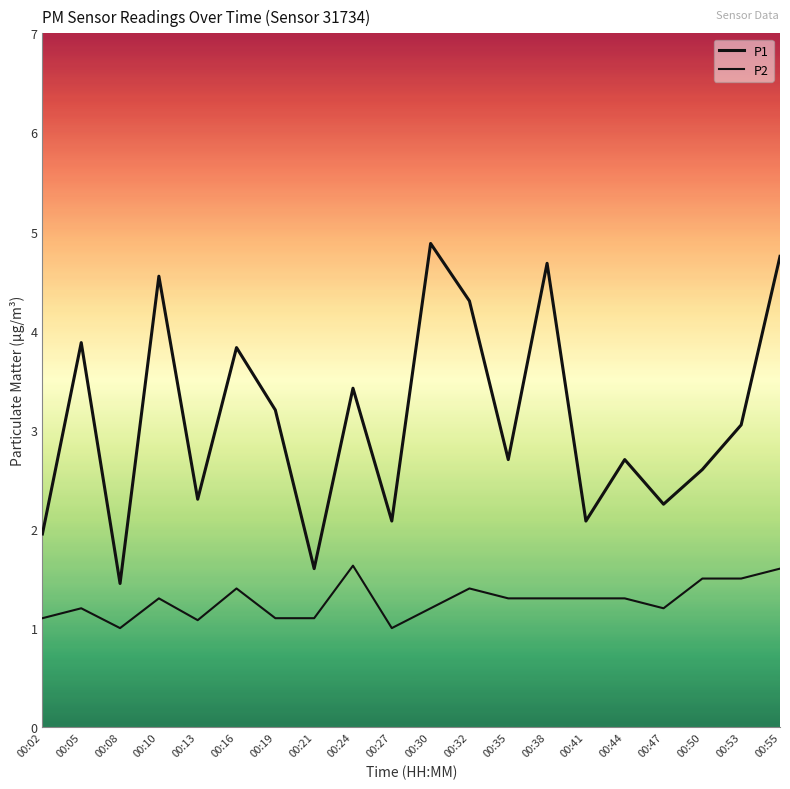

How many lines are shown in the chart?

2